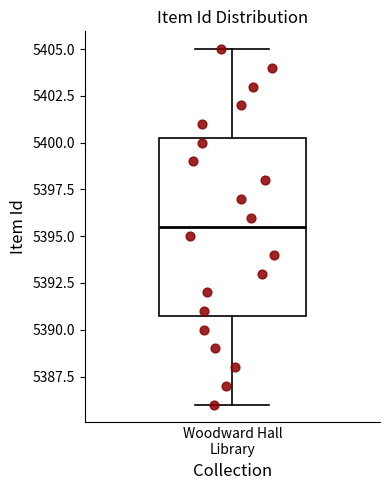

Where does the upper whisker of the box for Woodward Hall Library end on the y-axis? The values are not printed on the chart, so give them approximately, as read against the axis.

5405.0